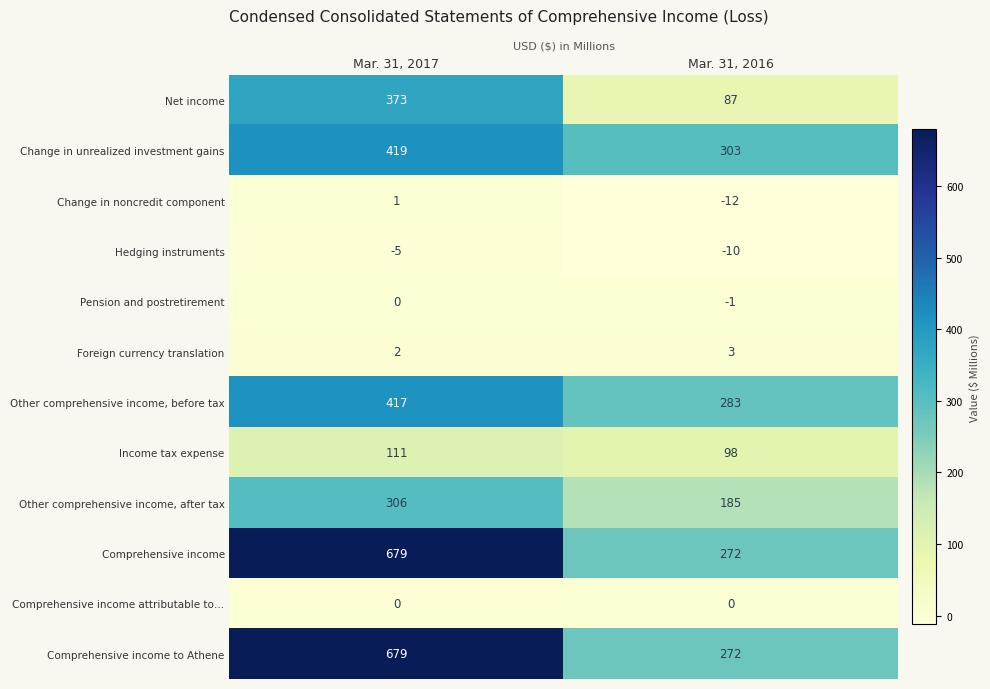

What value does the Hedging instruments series have at Mar. 31, 2016?

-10